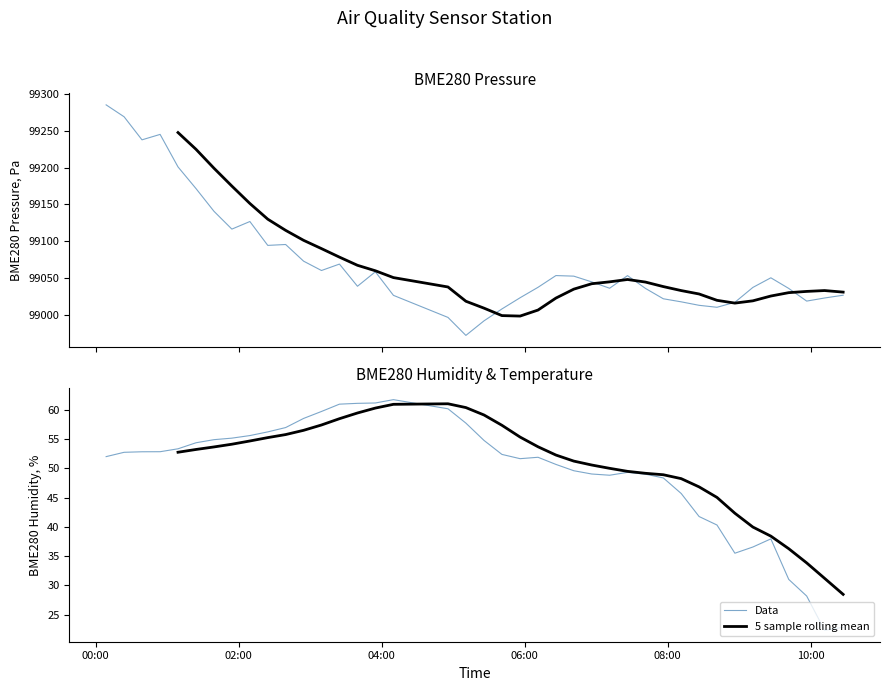

True or false: Data and 5 sample rolling mean intersect in this chart.

True